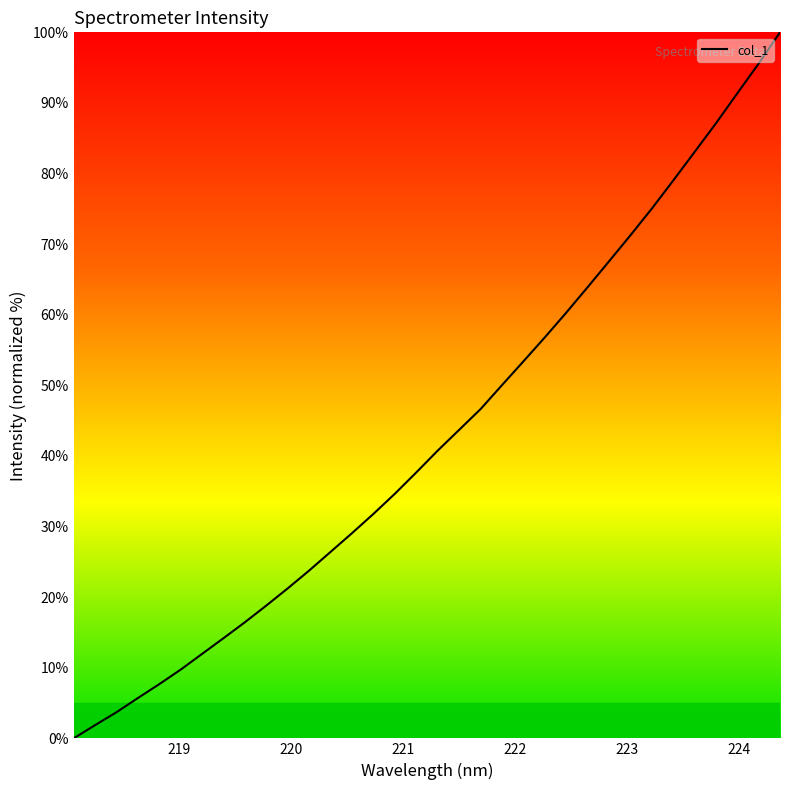

Does the chart display data point markers on the line(s)?

No